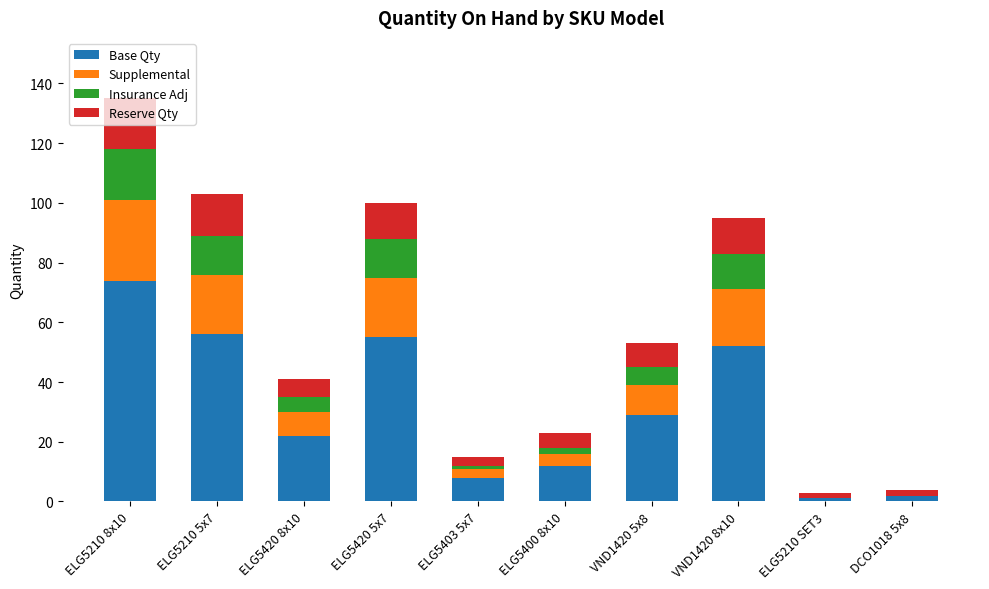

True or false: Base Qty has a value of 2 at ELG5403 5x7.

False